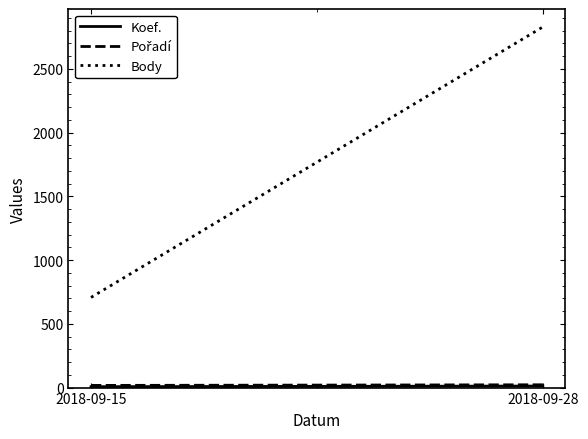

Which series has the largest total across all categories?

Body